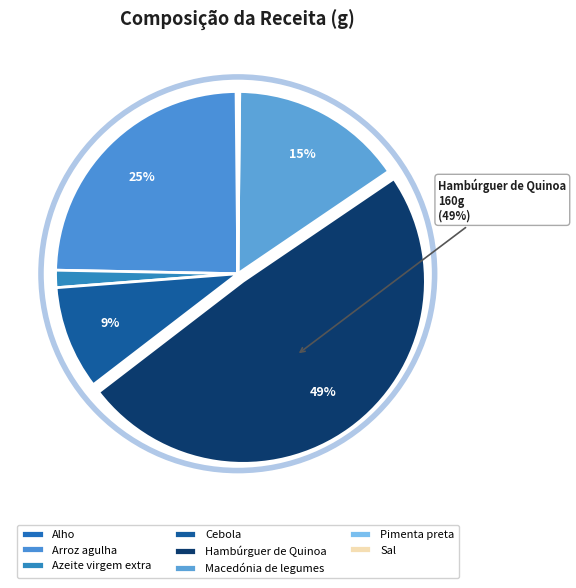

Which category has the smallest portion of the pie?

Sal